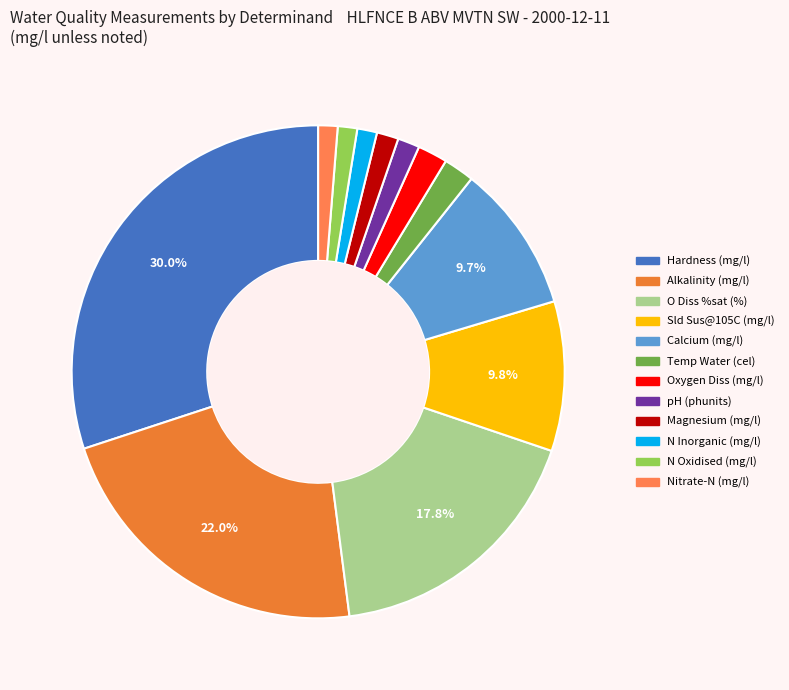

Rank the categories by value from lowest to highest.

Nitrate-N (mg/l), N Oxidised (mg/l), N Inorganic (mg/l), Magnesium (mg/l), pH (phunits), Oxygen Diss (mg/l), Temp Water (cel), Calcium (mg/l), Sld Sus@105C (mg/l), O Diss %sat (%), Alkalinity (mg/l), Hardness (mg/l)